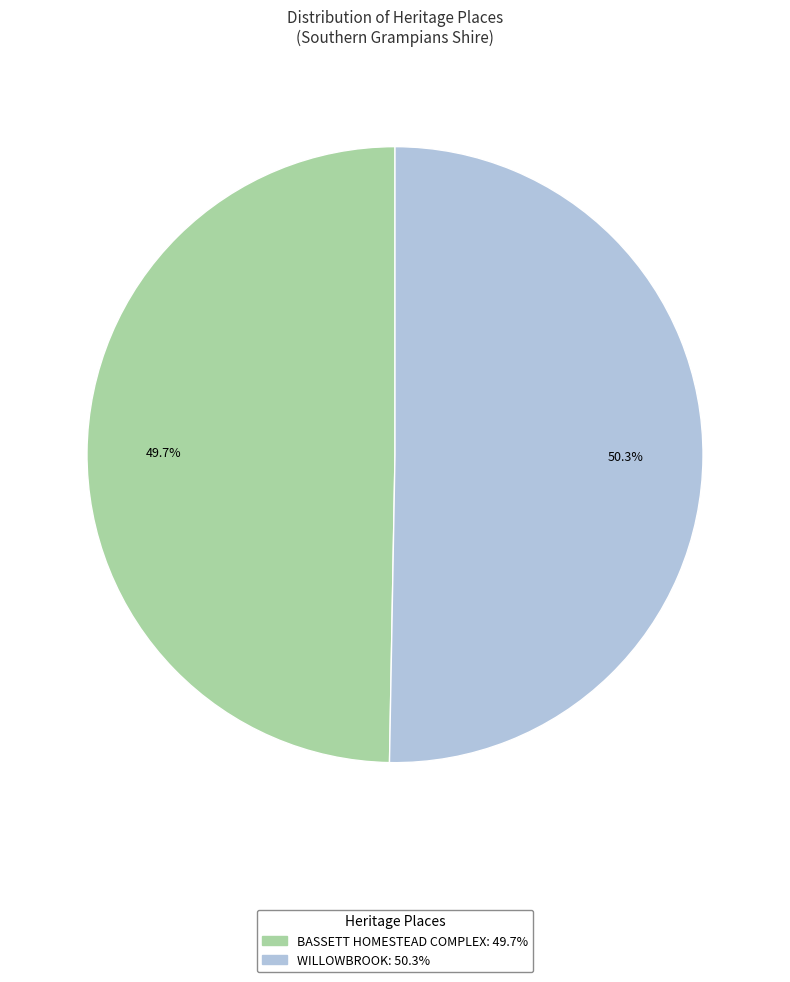

The WILLOWBROOK slice represents 50% of the pie. True or false?

True